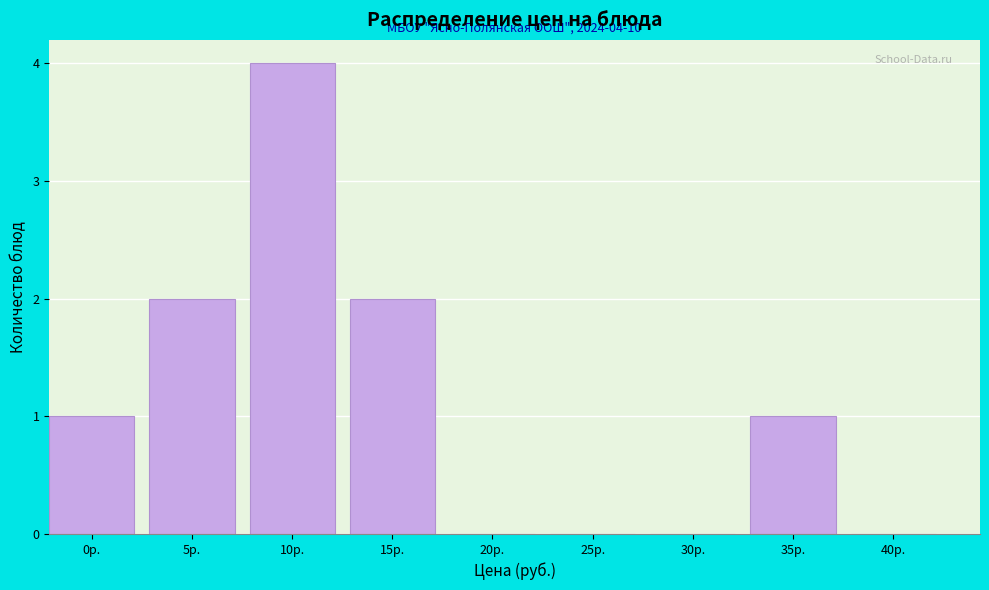

Reading left to right, what are all the values shown in this chart?

0р.=1	5р.=2	10р.=4	15р.=2	20р.=0	25р.=0	30р.=0	35р.=1	40р.=0